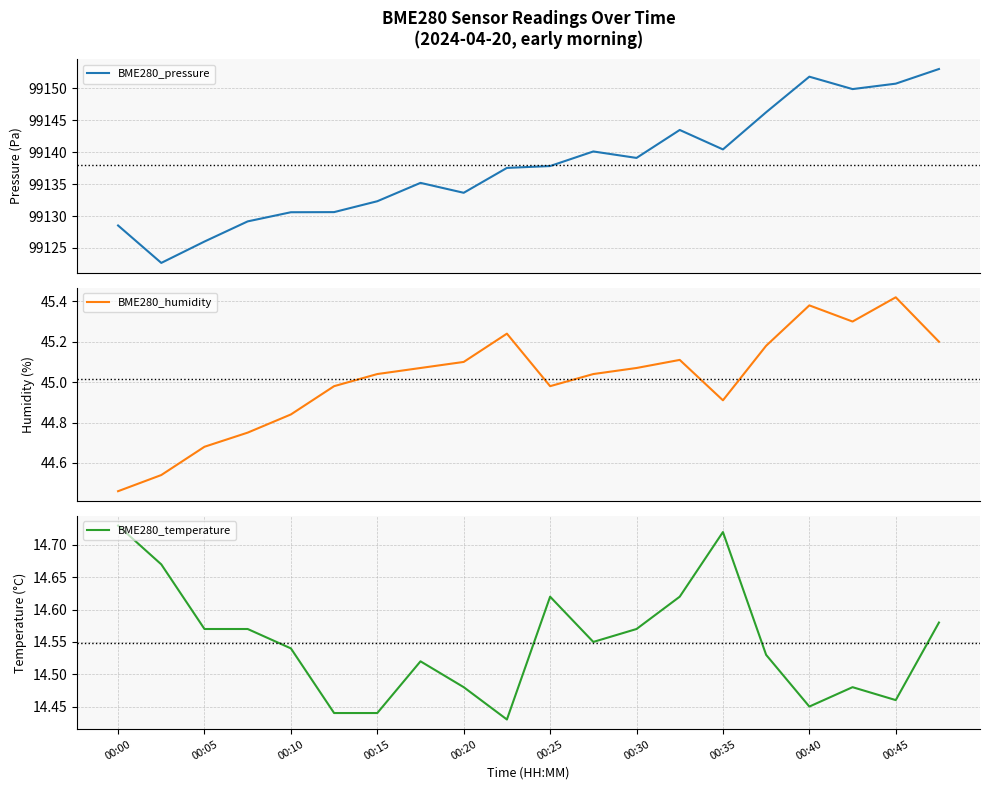

What is the minimum value for BME280_pressure?

99122.7